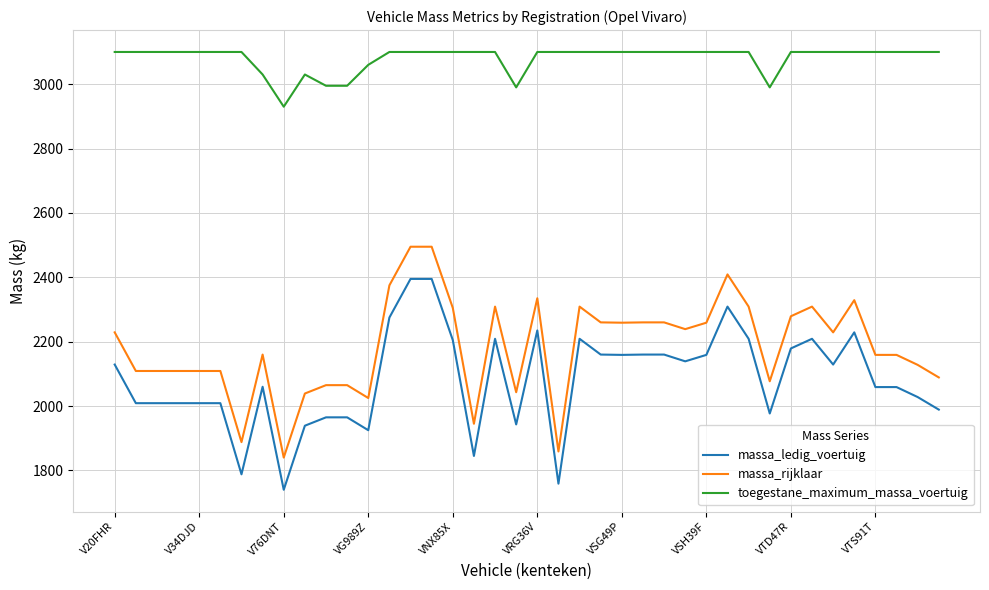

True or false: toegestane_maximum_massa_voertuig and massa_ledig_voertuig cross at least once.

False